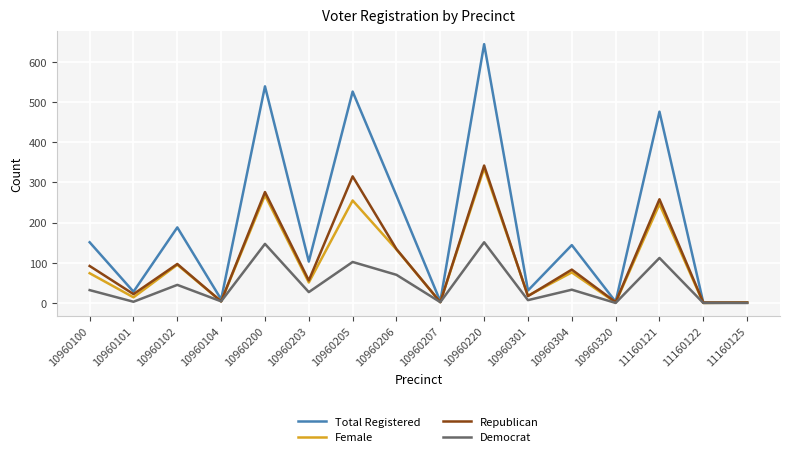

At which category is the sum across all series the highest?

10960220